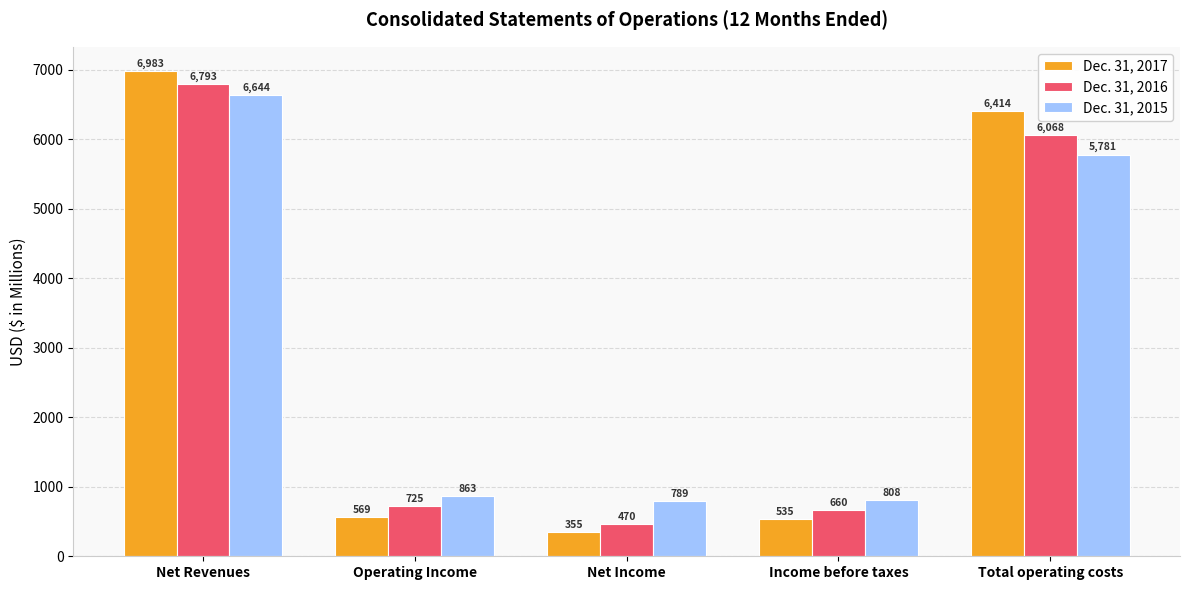

What is the spread (max minus min) of values at Total operating costs?

633.0